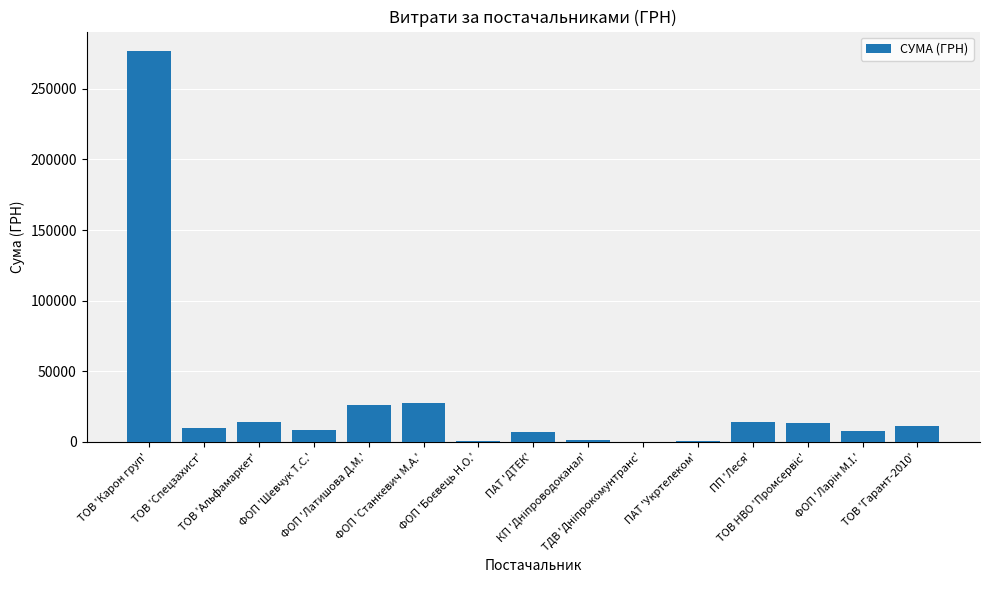

What is the greatest value displayed?

276654.8